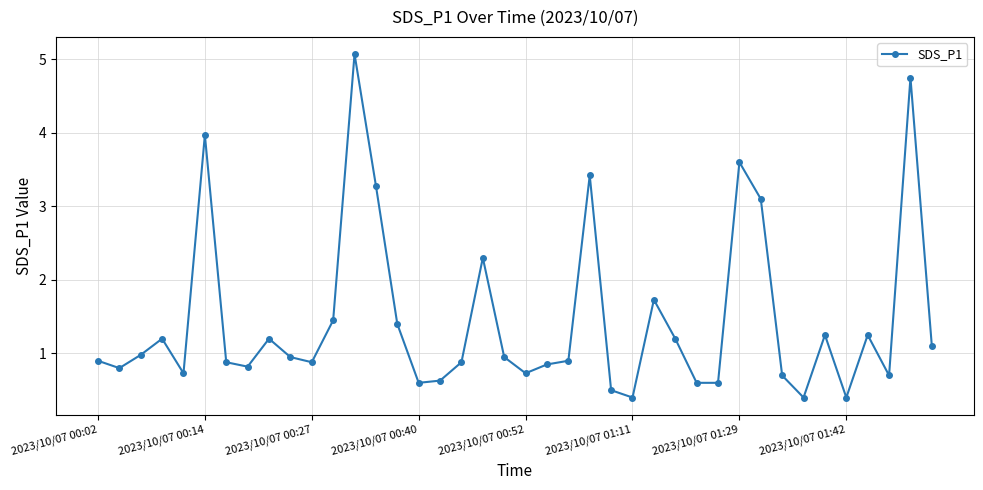

What is the maximum value shown in the chart?

5.1